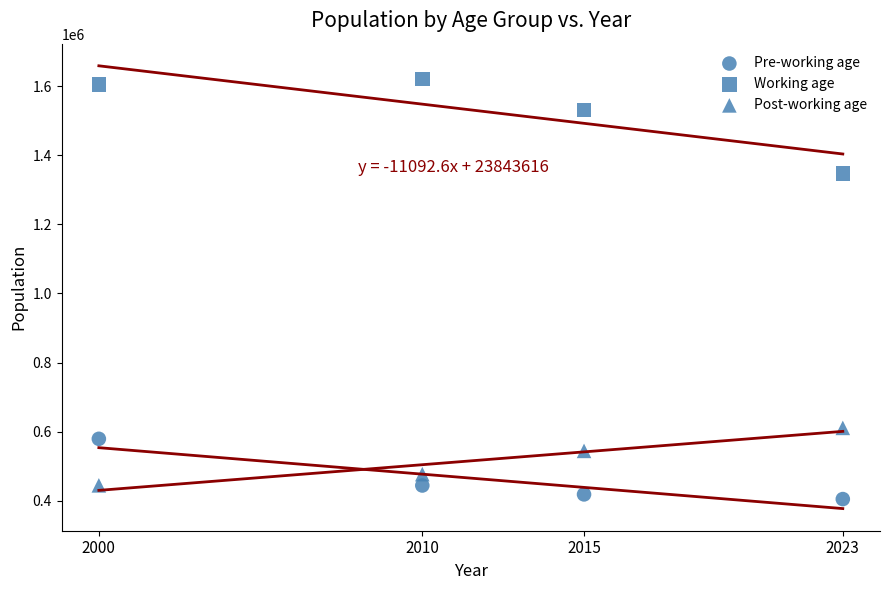

Count the number of points in this scatter plot.

12